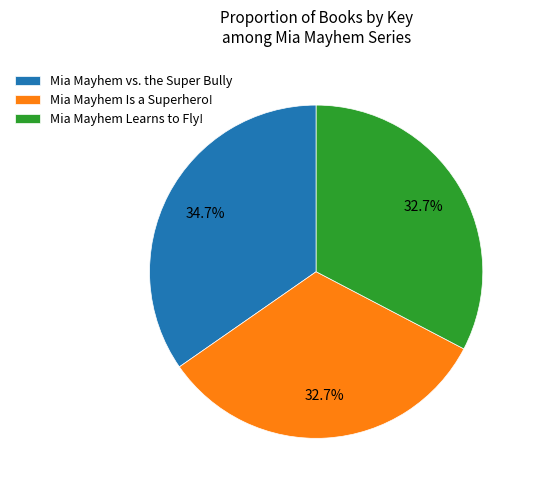

Does Mia Mayhem vs. the Super Bully account for over 50% of the chart?

No